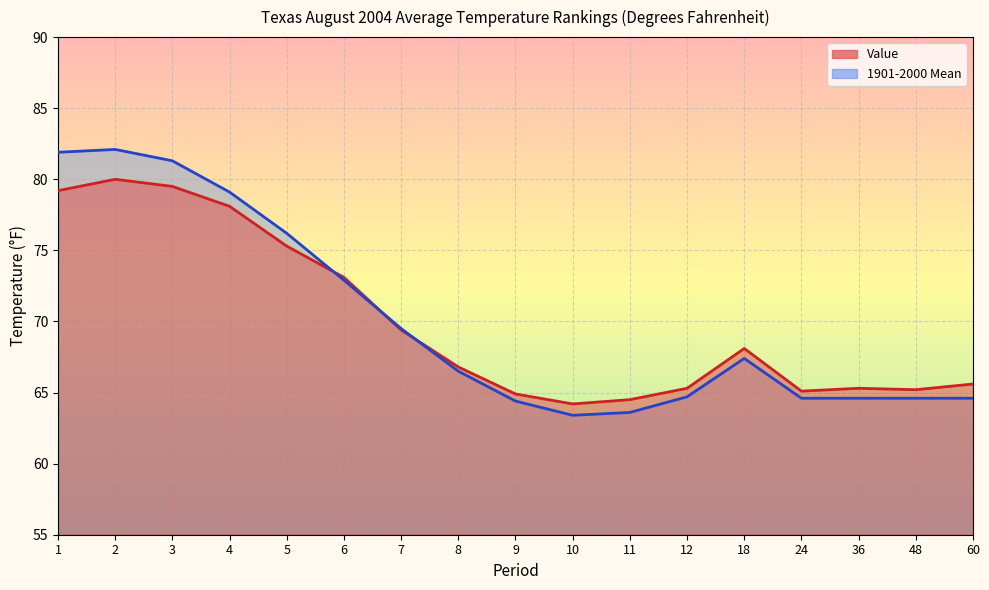

Which has a higher value, 36 or 4?

4